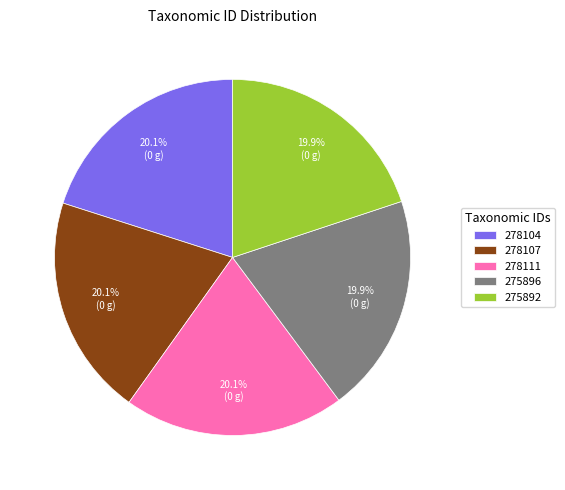

Is it true that 278104 is 20% of the pie?

True